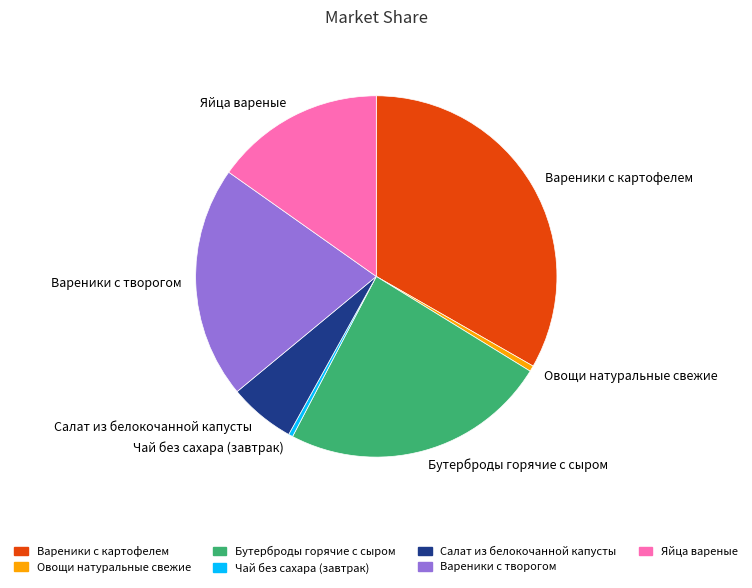

Which has a higher value, Овощи натуральные свежие or Вареники с картофелем?

Вареники с картофелем